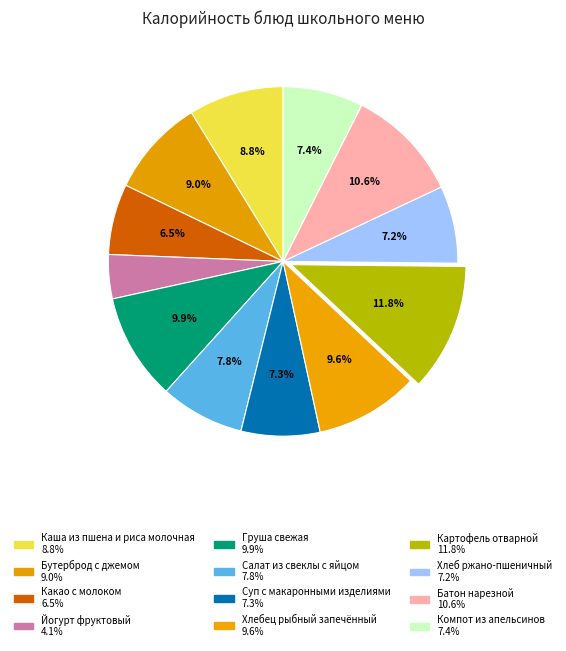

Between Какао с молоком and Хлебец рыбный запечённый, which is larger?

Хлебец рыбный запечённый